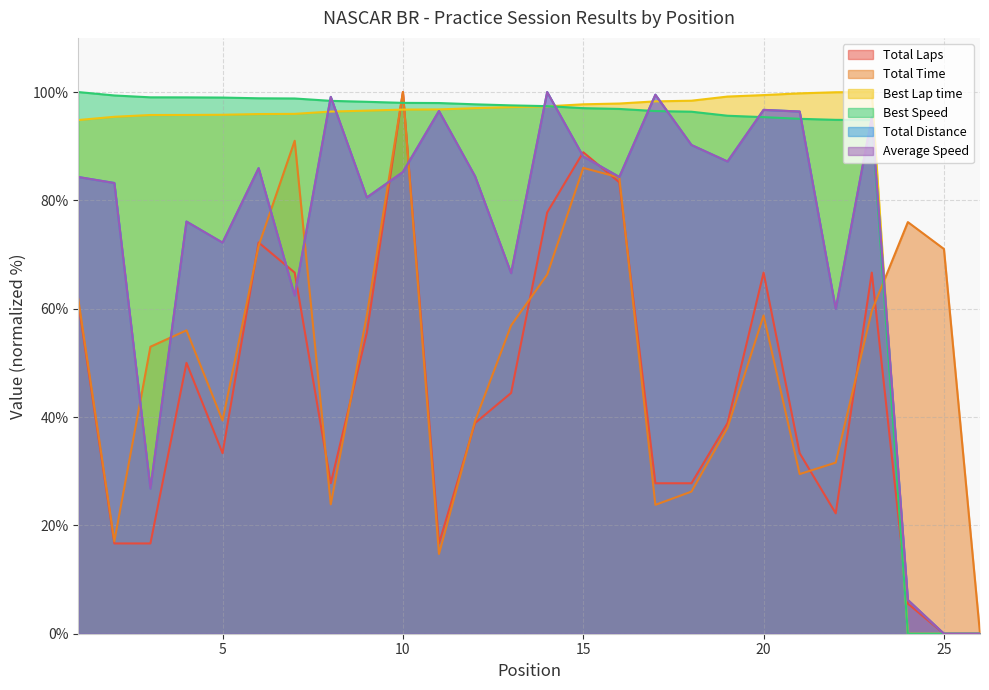

In Average Speed, how many points are lower than both neighbors (excluding endpoints)?

8